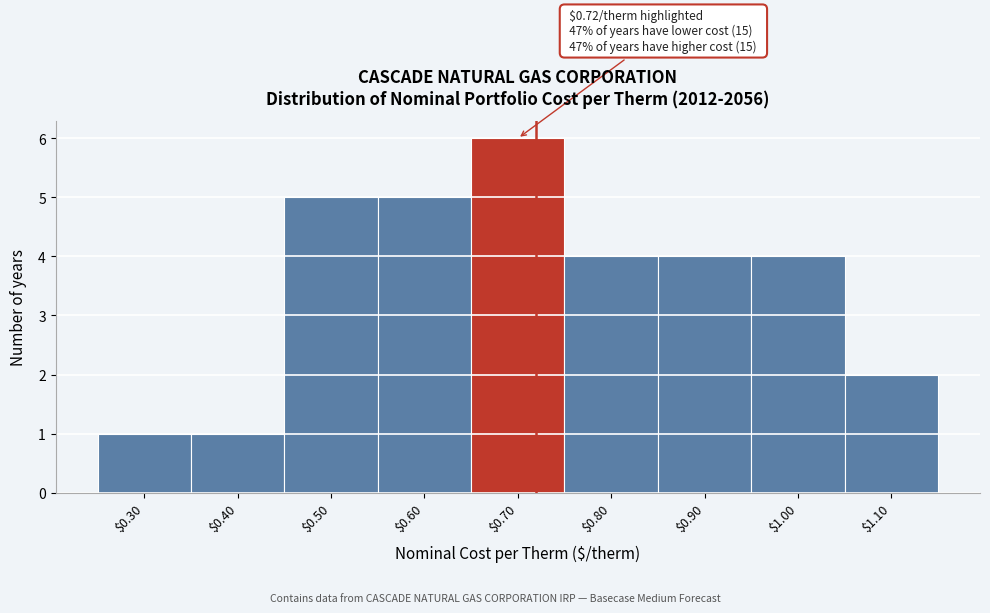

Which range on the x-axis has the tallest bar?

0.65 to 0.75